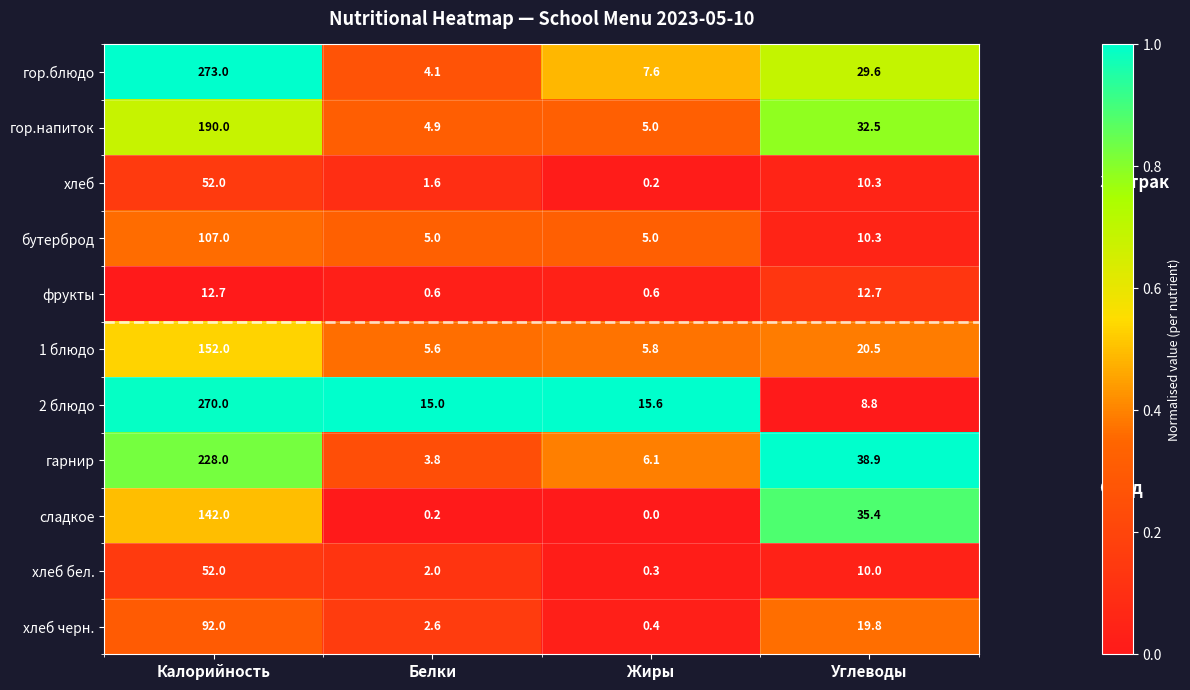

Which series has the widest spread of values?

гор.блюдо